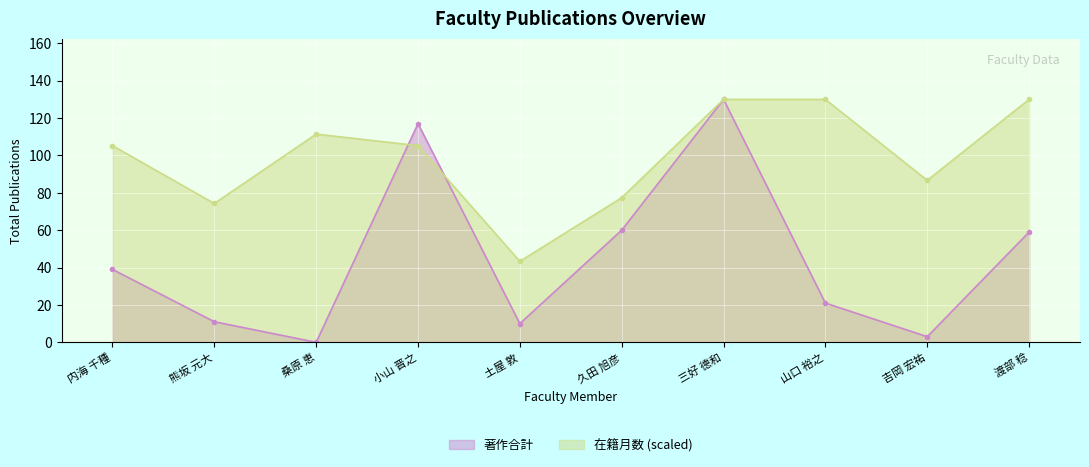

True or false: 在籍月数 and 著作合計 cross at least once.

True